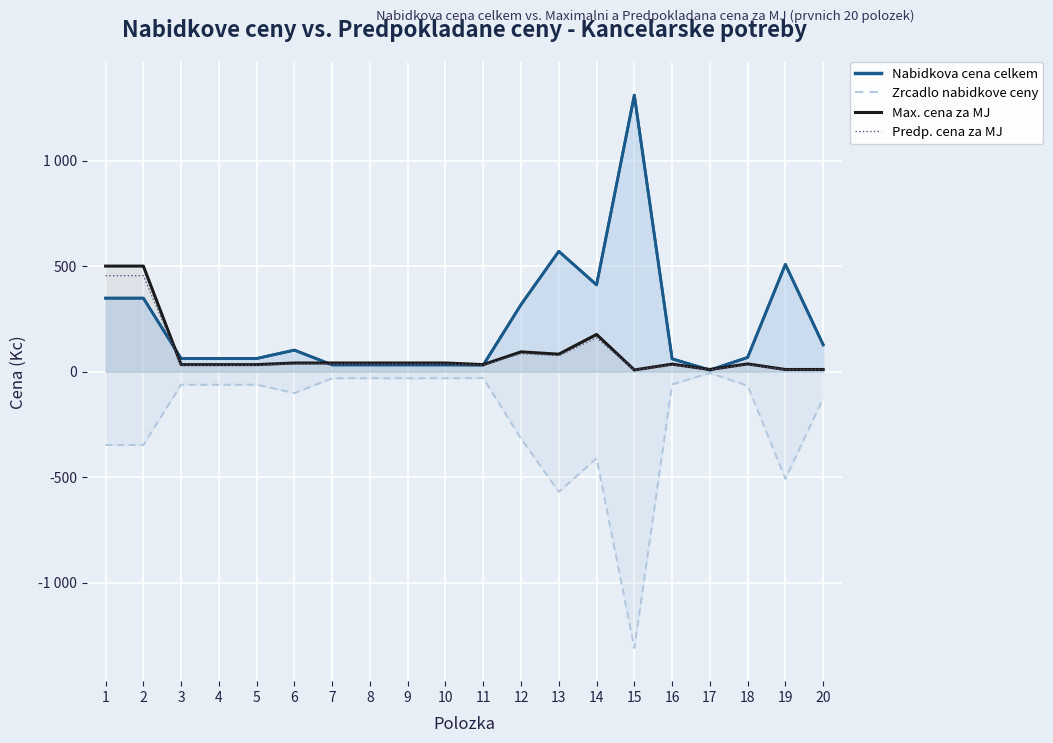

Reading left to right, extract all data points from this chart.

Nabidkova cena celkem (line): 348.0	348.0	62.0	62.0	62.0	101.7	31.8	31.8	31.8	31.8	31.2	317.5	570.0	411.0	1310.0	60.6	7.0	67.0	508.0	127.0
Zrcadlo nabidkove ceny (line): -348.0	-348.0	-62.0	-62.0	-62.0	-101.7	-31.8	-31.8	-31.8	-31.8	-31.2	-317.5	-570.0	-411.0	-1310.0	-60.6	-7.0	-67.0	-508.0	-127.0
Max. cena za MJ: 500.0	500.0	33.0	33.0	33.0	40.7	40.7	40.7	40.7	40.7	33.0	93.5	82.5	176.0	7.7	35.2	9.9	36.3	9.9	9.9
Predp. cena za MJ: 454.5	454.5	30.0	30.0	30.0	37.0	37.0	37.0	37.0	37.0	30.0	85.0	75.0	160.0	7.0	32.0	9.0	33.0	9.0	9.0